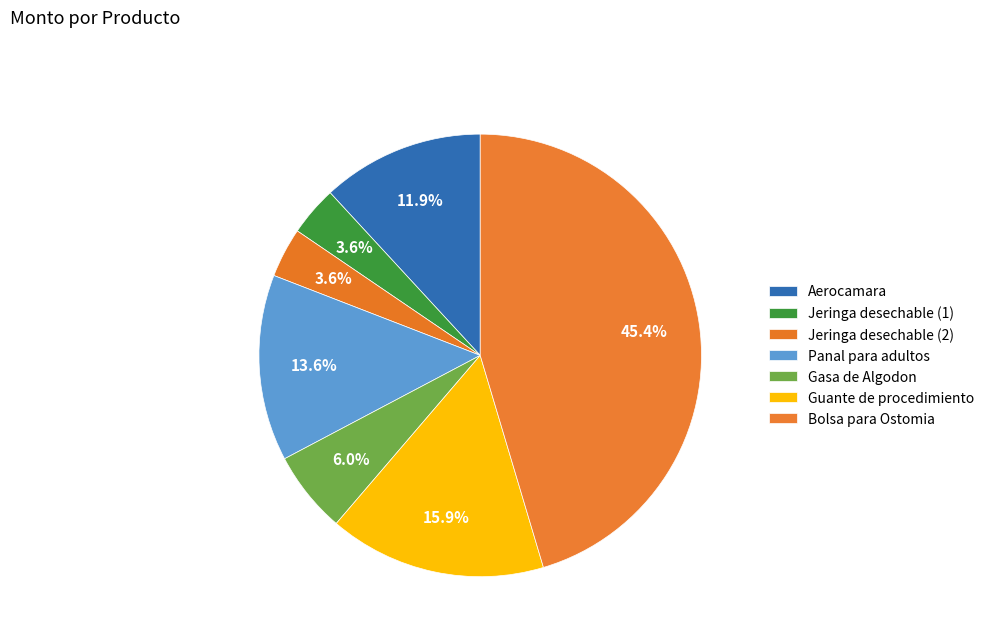

To the nearest percent, what is the difference between the Aerocamara and Jeringa desechable (1) slice percentages?

8%